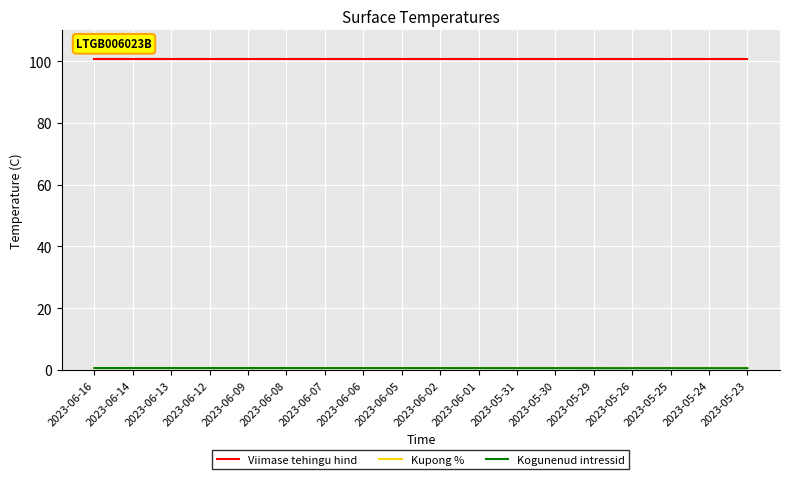

The Viimase tehingu hind series shows 100.7 at 2023-06-12. True or false?

True